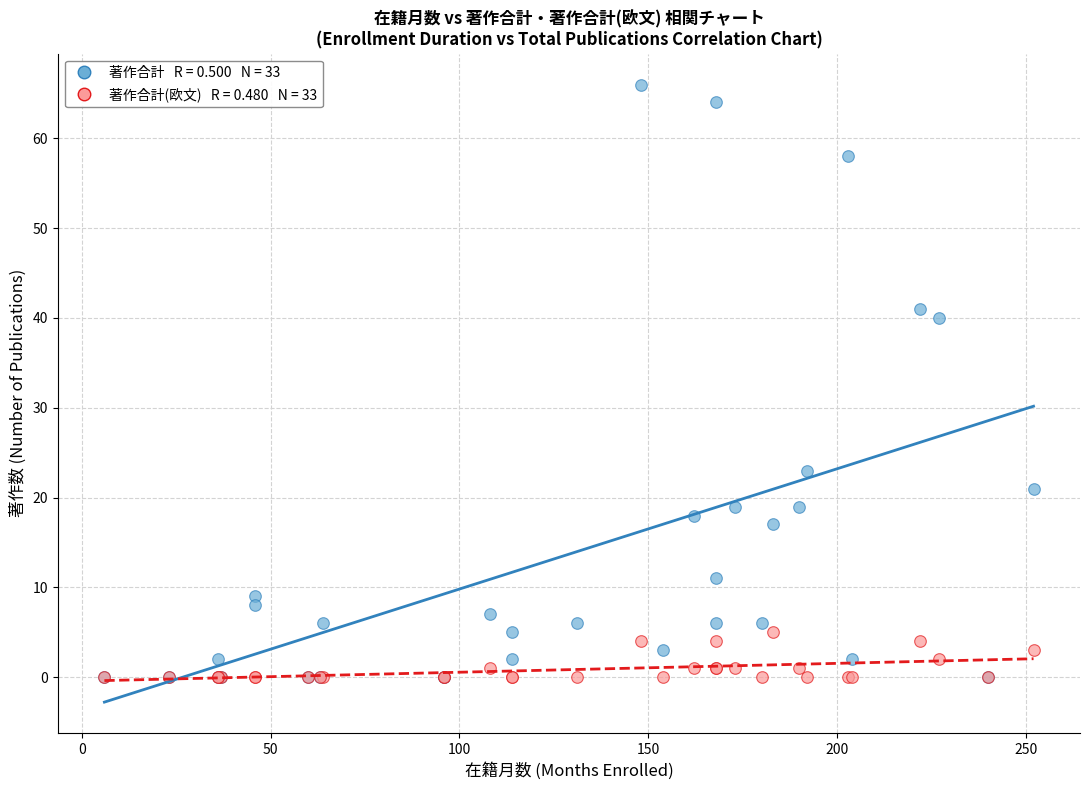

Across all series, what Y value is closest to 33?

40